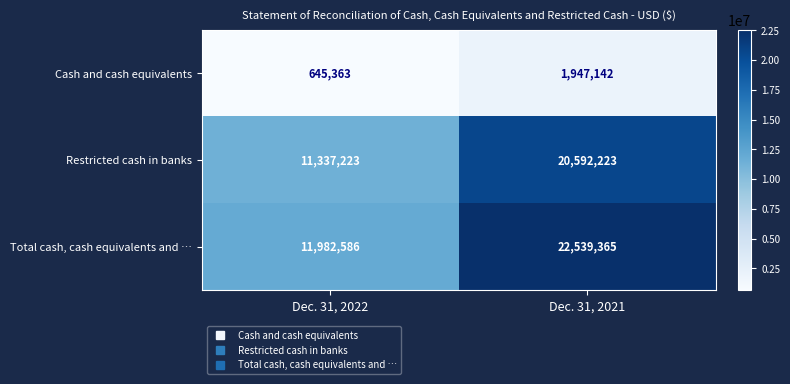

At which label is Restricted cash in banks closest to 15964723?

Dec. 31, 2022